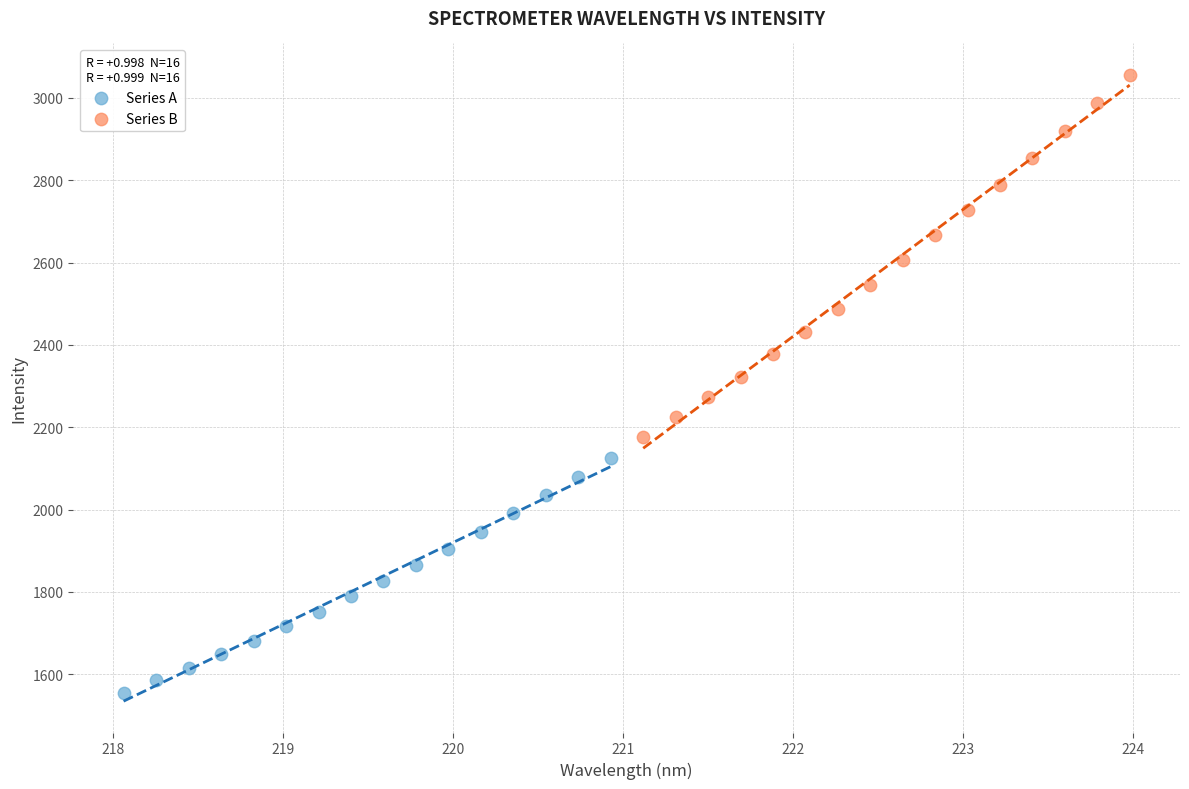

Which series reaches the minimum Y coordinate?

Series A